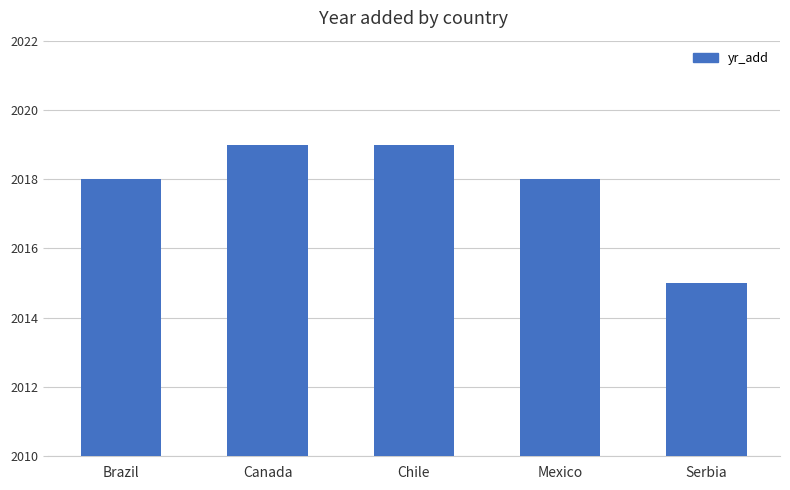

Approximately how many times larger is the value at Mexico compared to Chile?

1.0